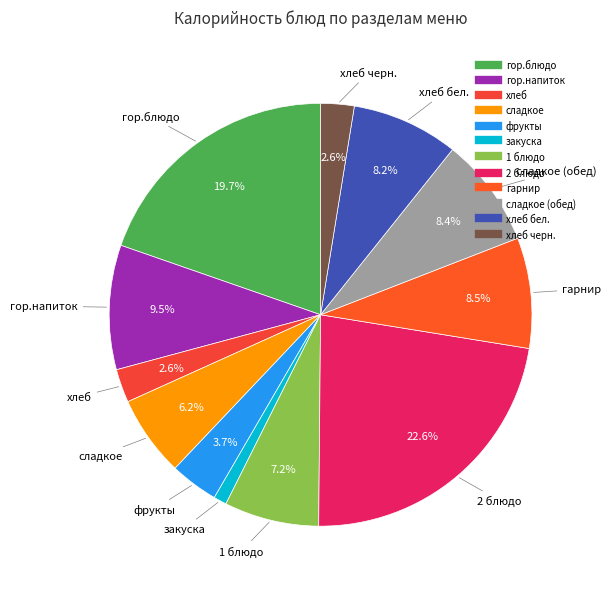

Count the number of slices in the pie.

12